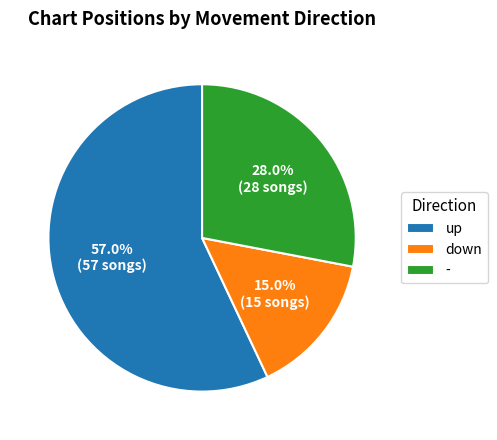

To the nearest percent, what is the average slice percentage?

33%